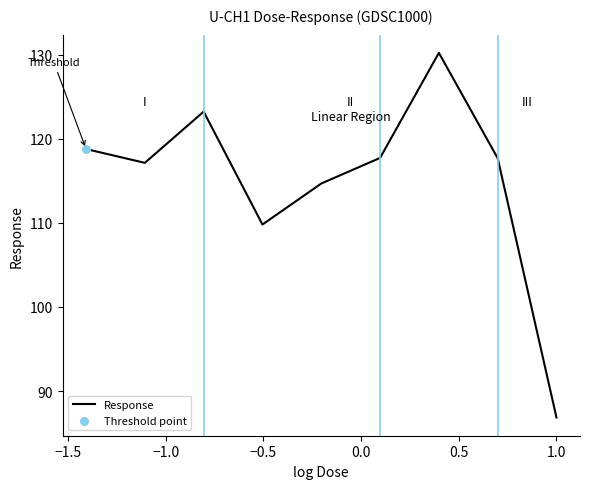

What is the smallest value displayed?

86.8